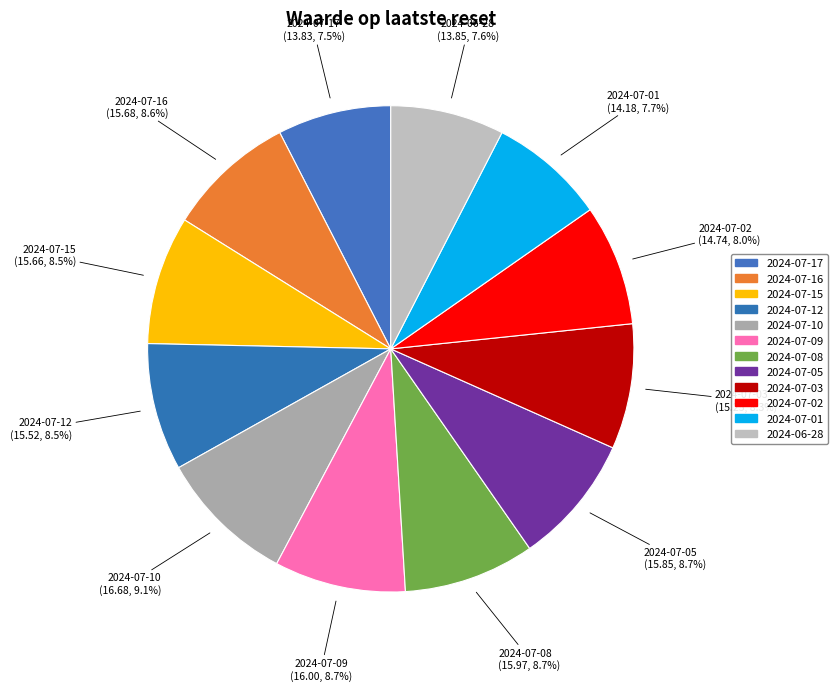

How many segments does this pie chart have?

12